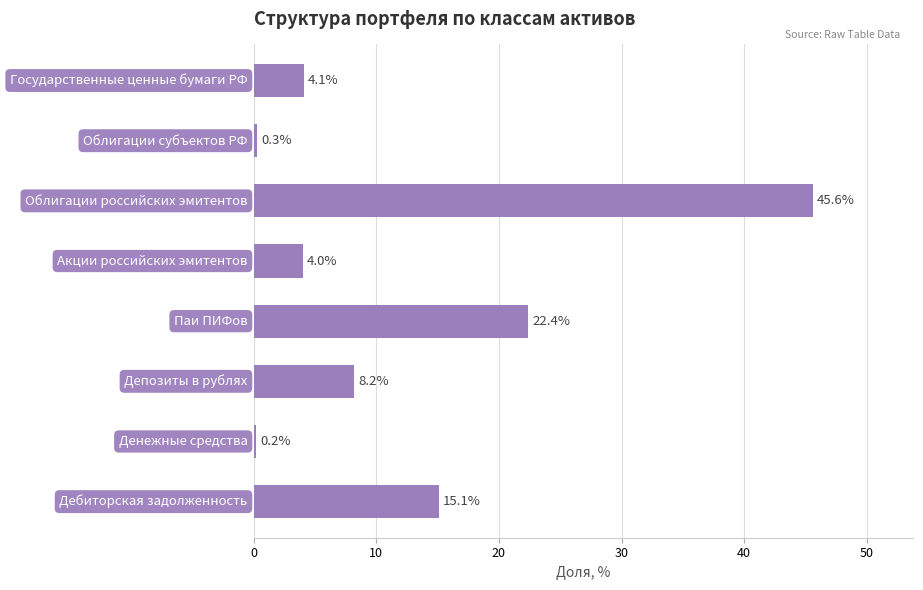

Reading top to bottom, list all the values displayed in this chart.

4.1	0.3	45.6	4.0	22.4	8.2	0.2	15.1